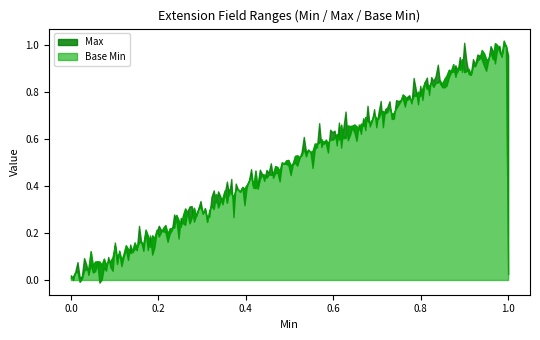

What are all the series names shown in the legend?

Max, Base Min